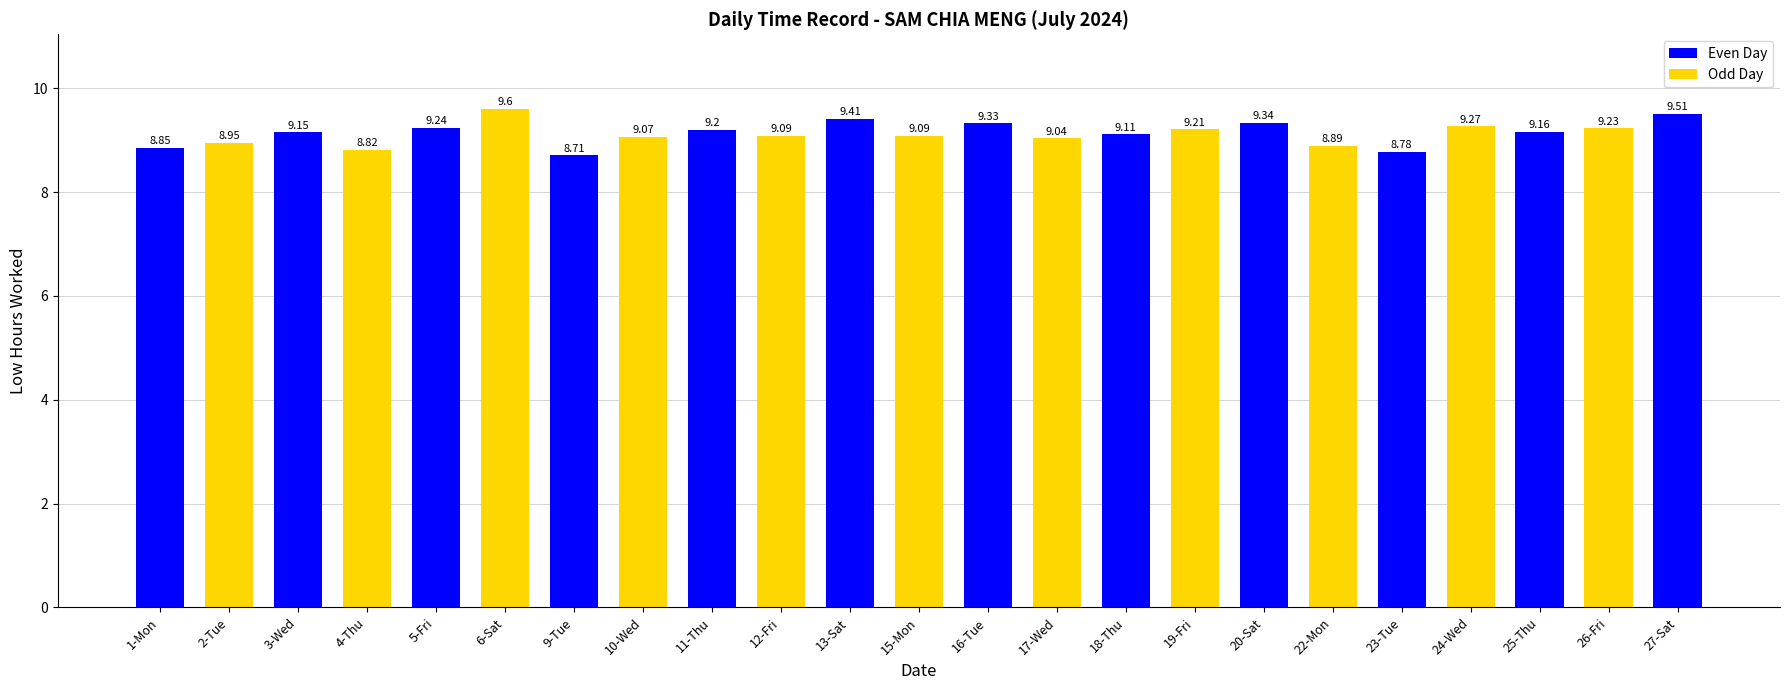

The value at 20-Sat is 5.5. True or false?

False